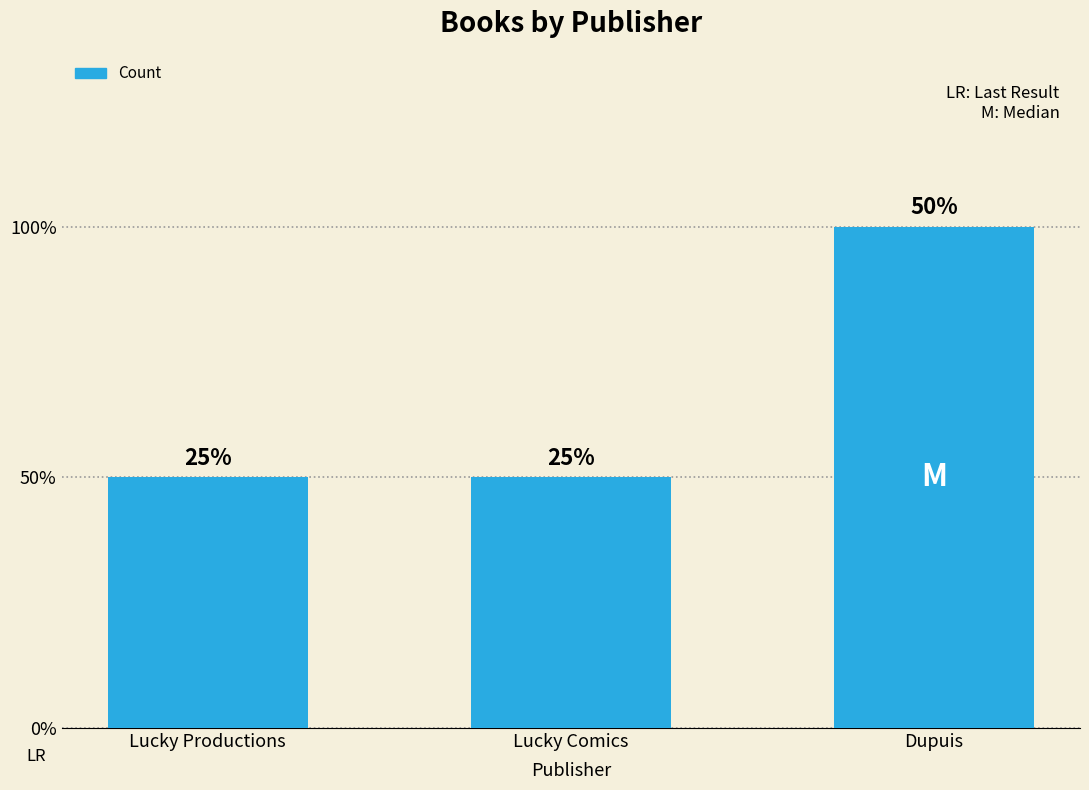

List the labels in order of value, largest first.

Dupuis, Lucky Productions, Lucky Comics